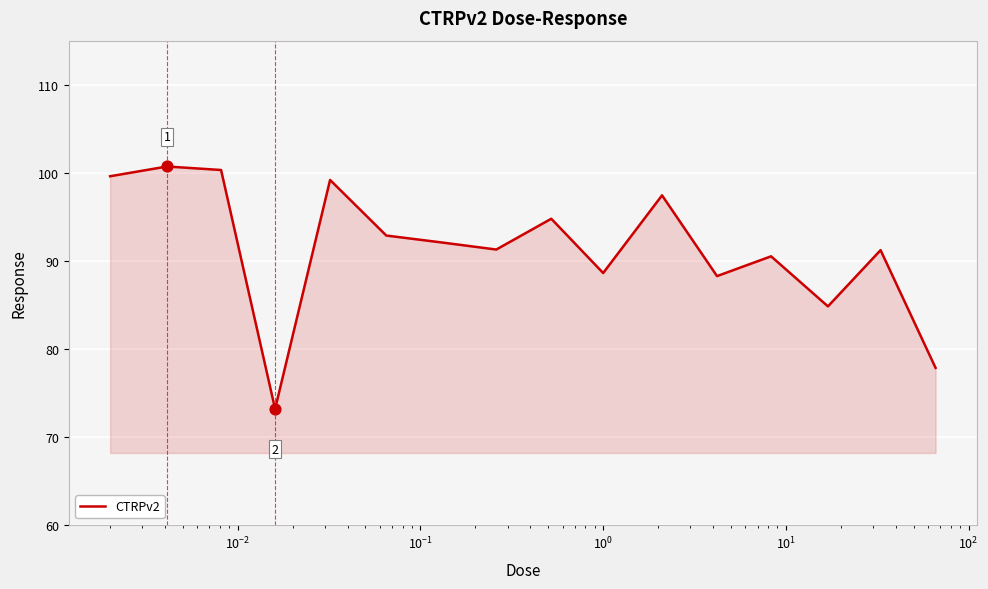

What is the greatest value displayed?

100.7